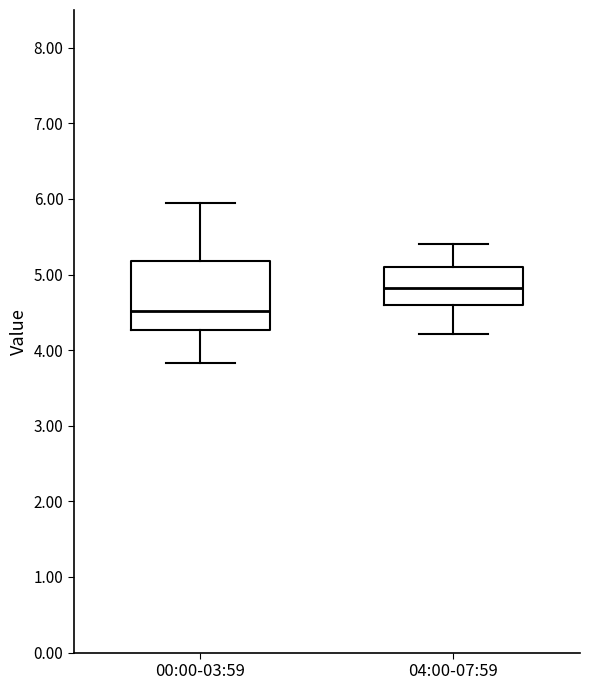

Which box's median line is the highest?

04:00-07:59